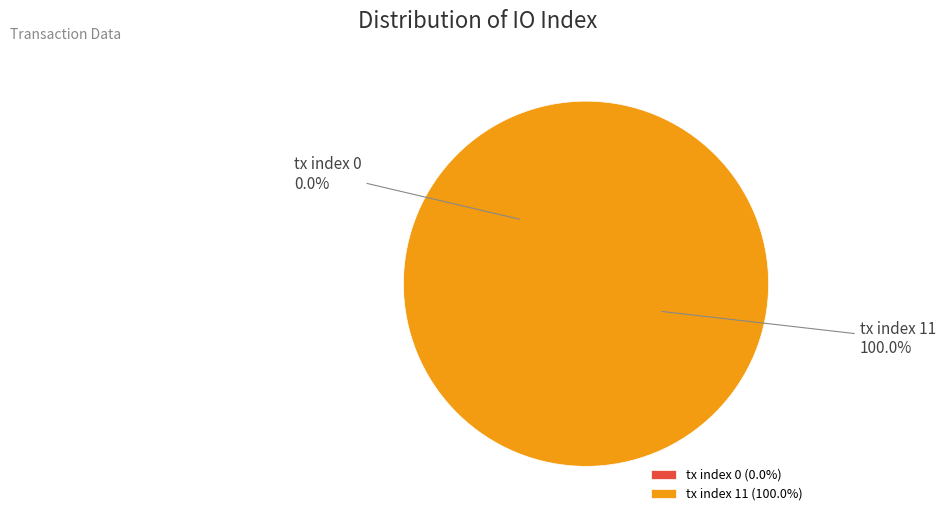

The tx index 0 slice represents 1% of the pie. True or false?

False